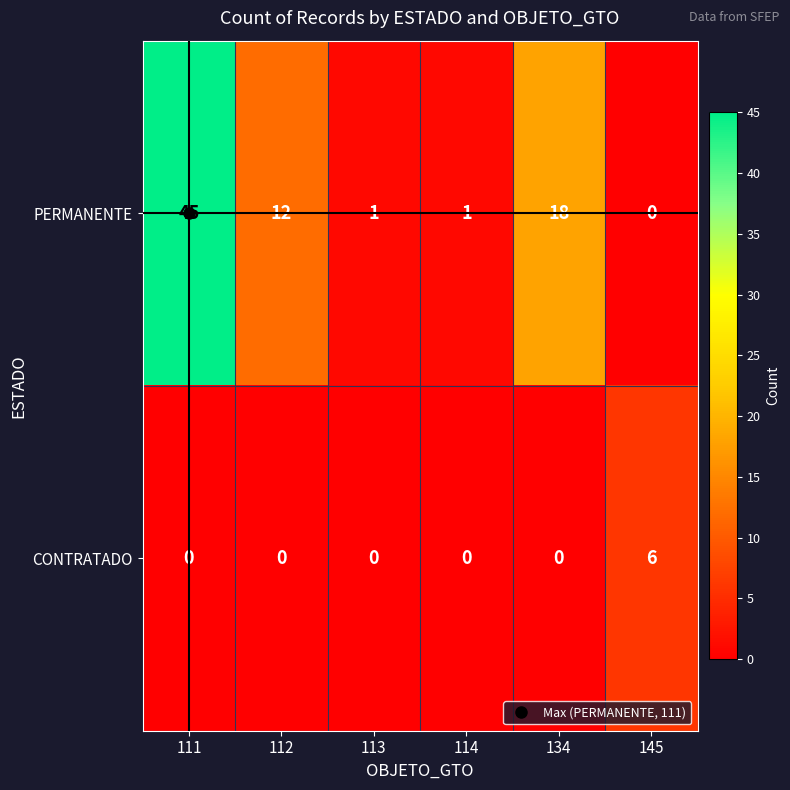

Which series has the largest range (max minus min)?

PERMANENTE